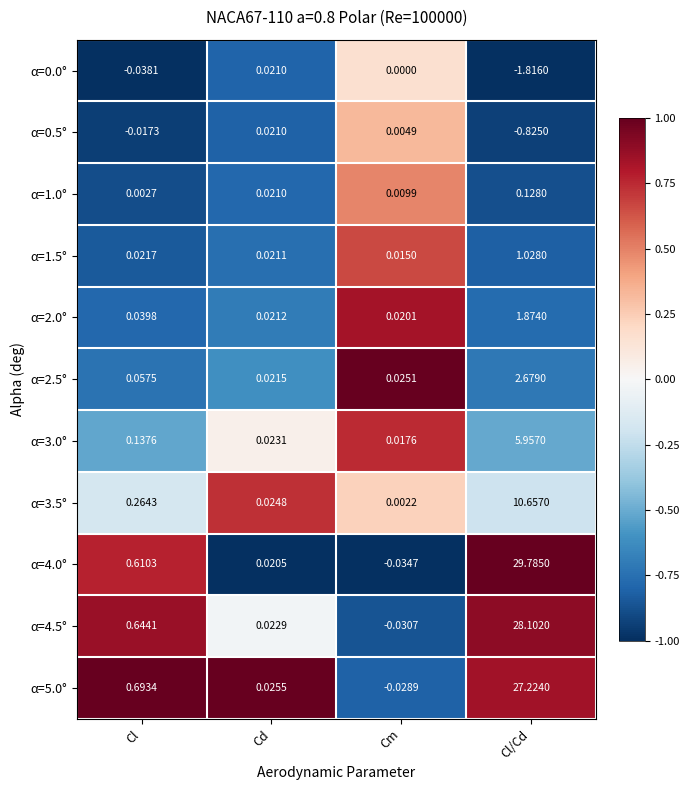

Which category has the lowest value in the α=0.0° series?

Cl/Cd